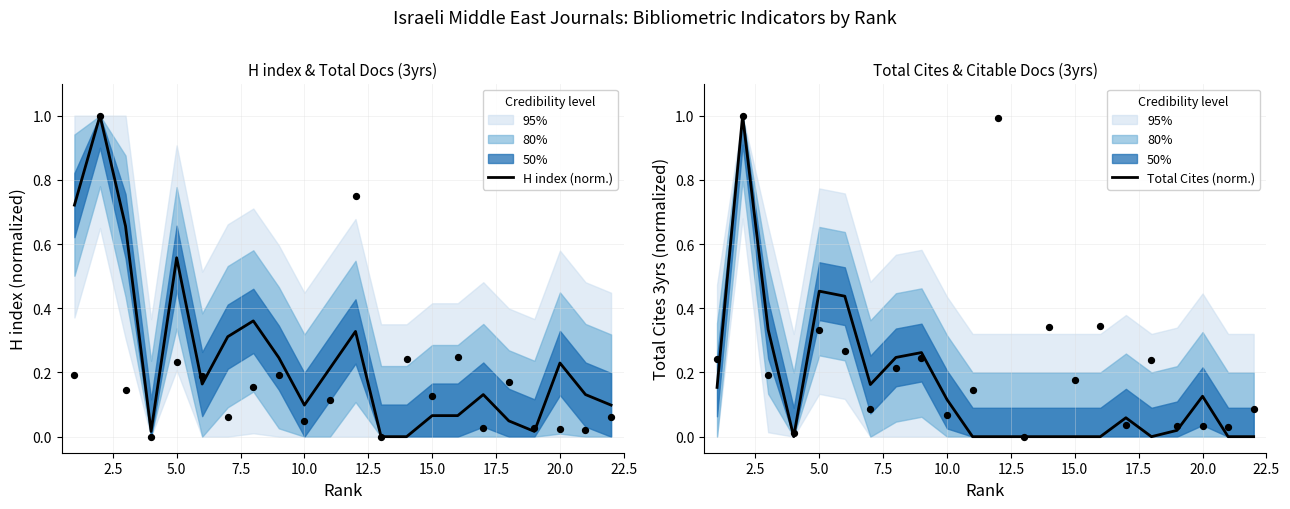

What are all the series names shown in the legend?

H index (norm.), Total Cites (norm.)